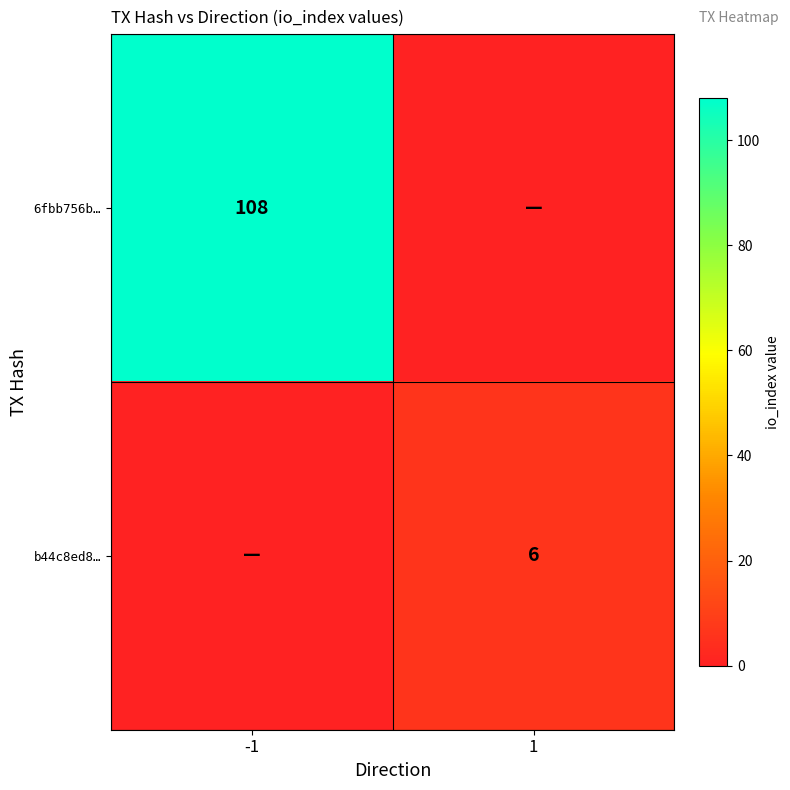

Is it true that 6fbb756b… equals 108 at -1?

True